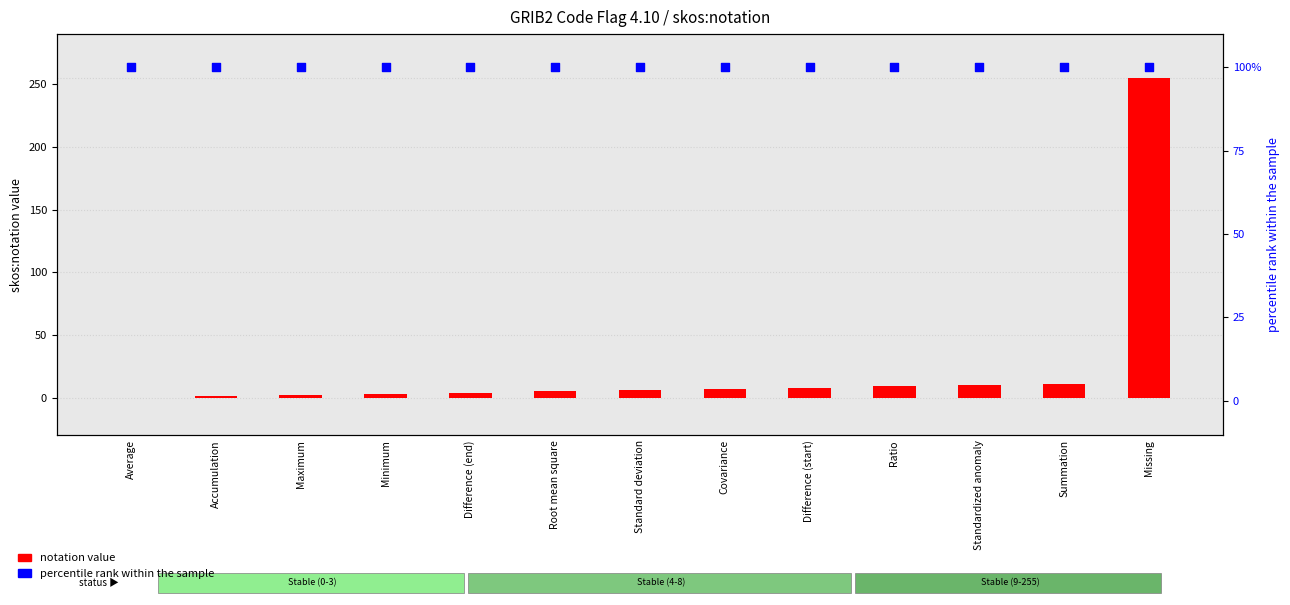

Which series has the largest Y range (max minus min)?

notation value